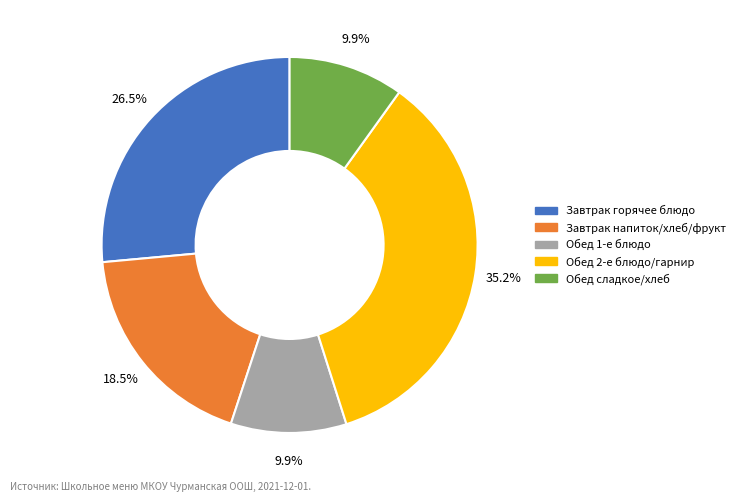

Is there any slice that represents more than half of the pie?

No